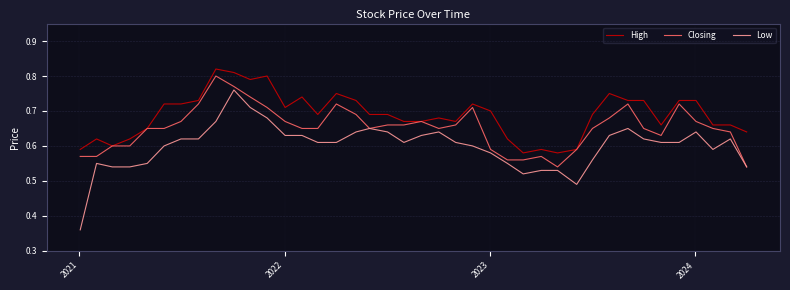

Which series has the largest total across all categories?

High